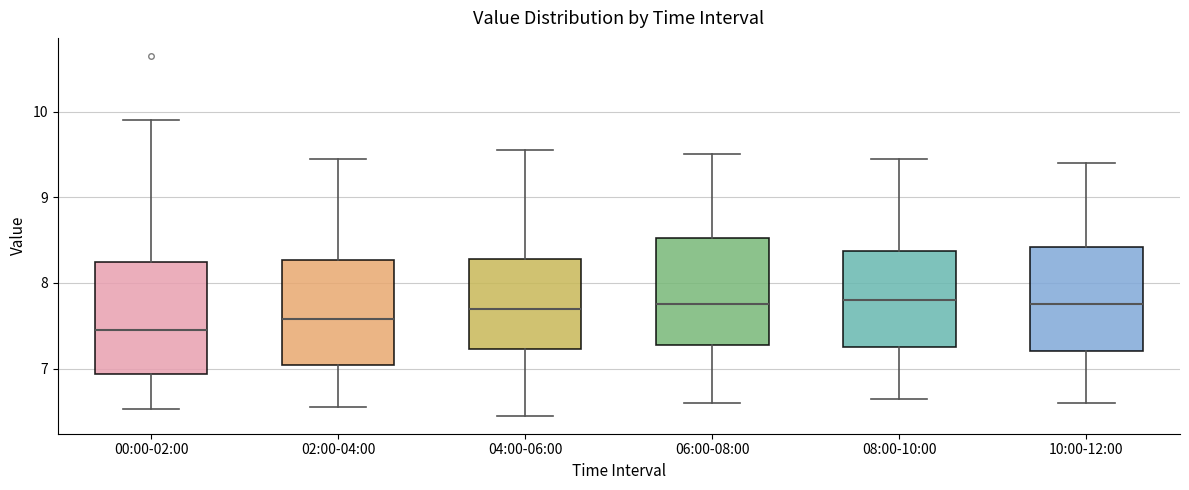

Where is the upper edge of the box for 08:00-10:00 on the y-axis? The values are not printed on the chart, so give them approximately, as read against the axis.

8.4